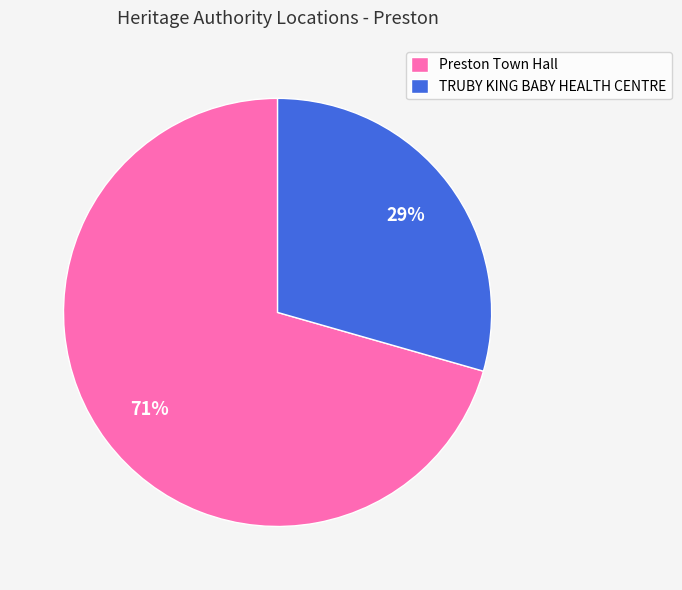

To the nearest percent, what portion does Preston Town Hall represent?

71%